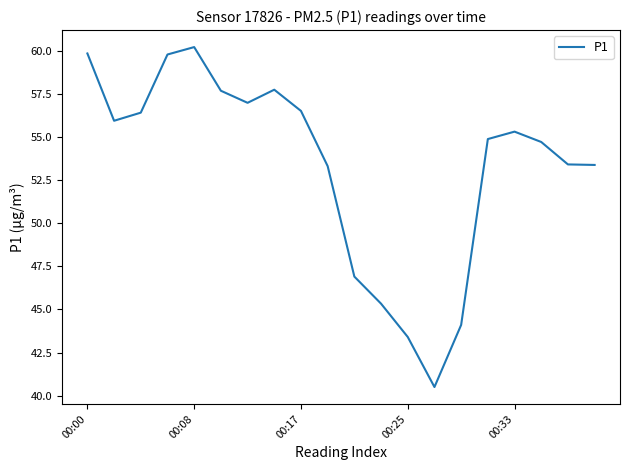

What is the greatest value displayed?

60.2